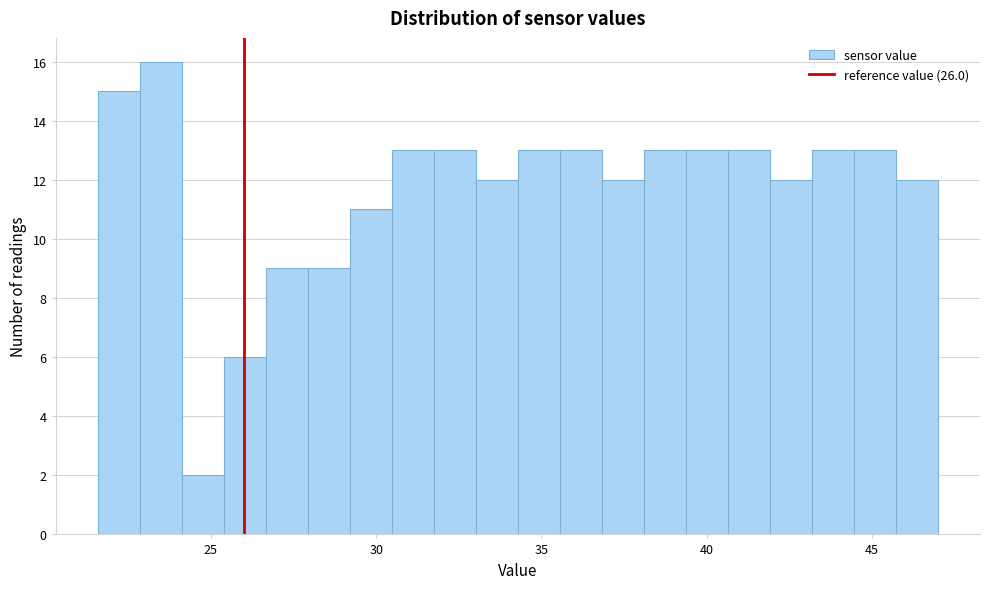

Read against the x-axis, roughly where is the centre of the tallest bar?

23.5